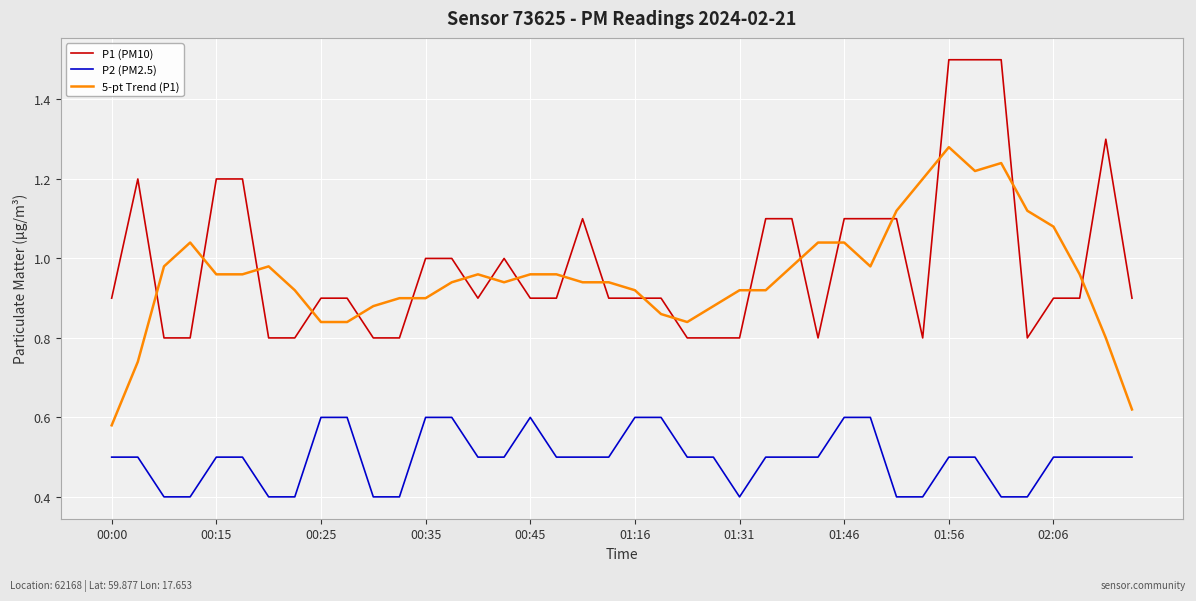

What is the smallest value displayed?

0.4